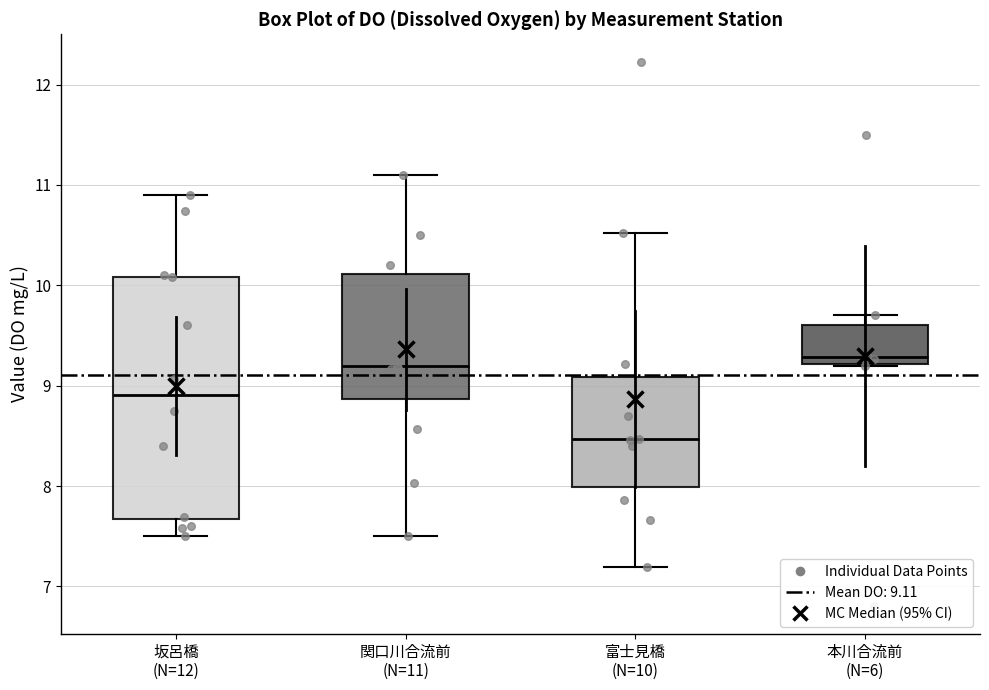

Comparing the boxes themselves (not the whiskers), which one is the tallest?

坂呂橋 (N=12)